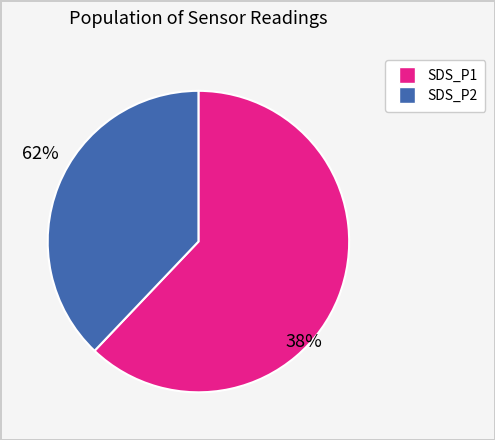

How many segments does this pie chart have?

2